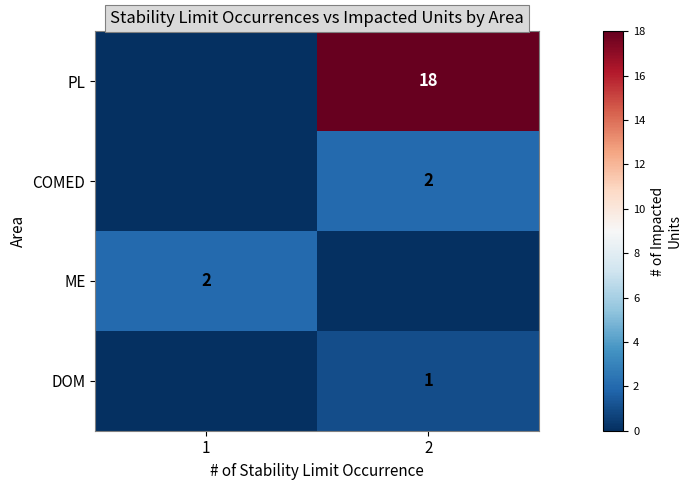

Between 1 and 2, which is larger?

2